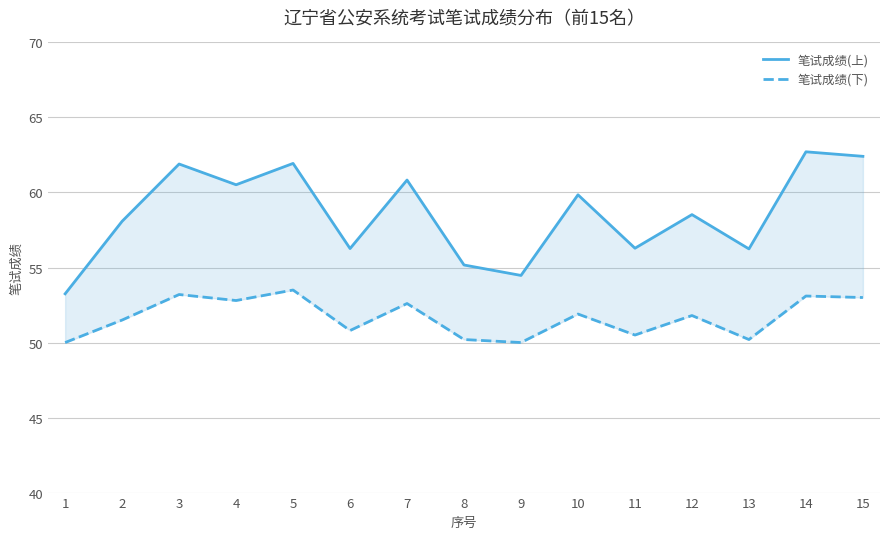

True or false: 笔试成绩(上) and 笔试成绩(下) cross at least once.

False